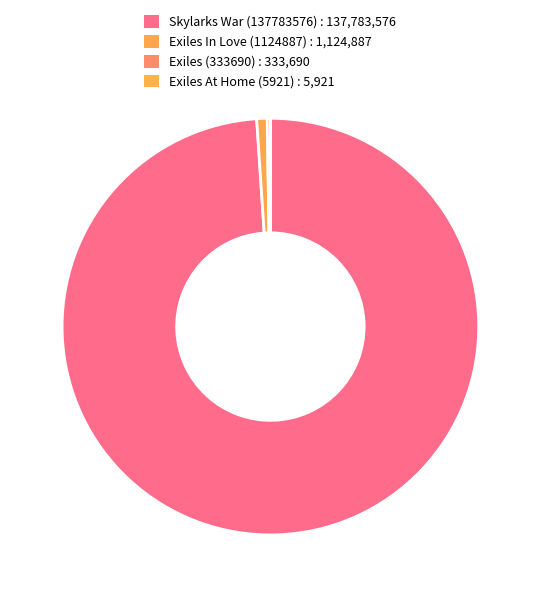

Count the number of slices in the pie.

4